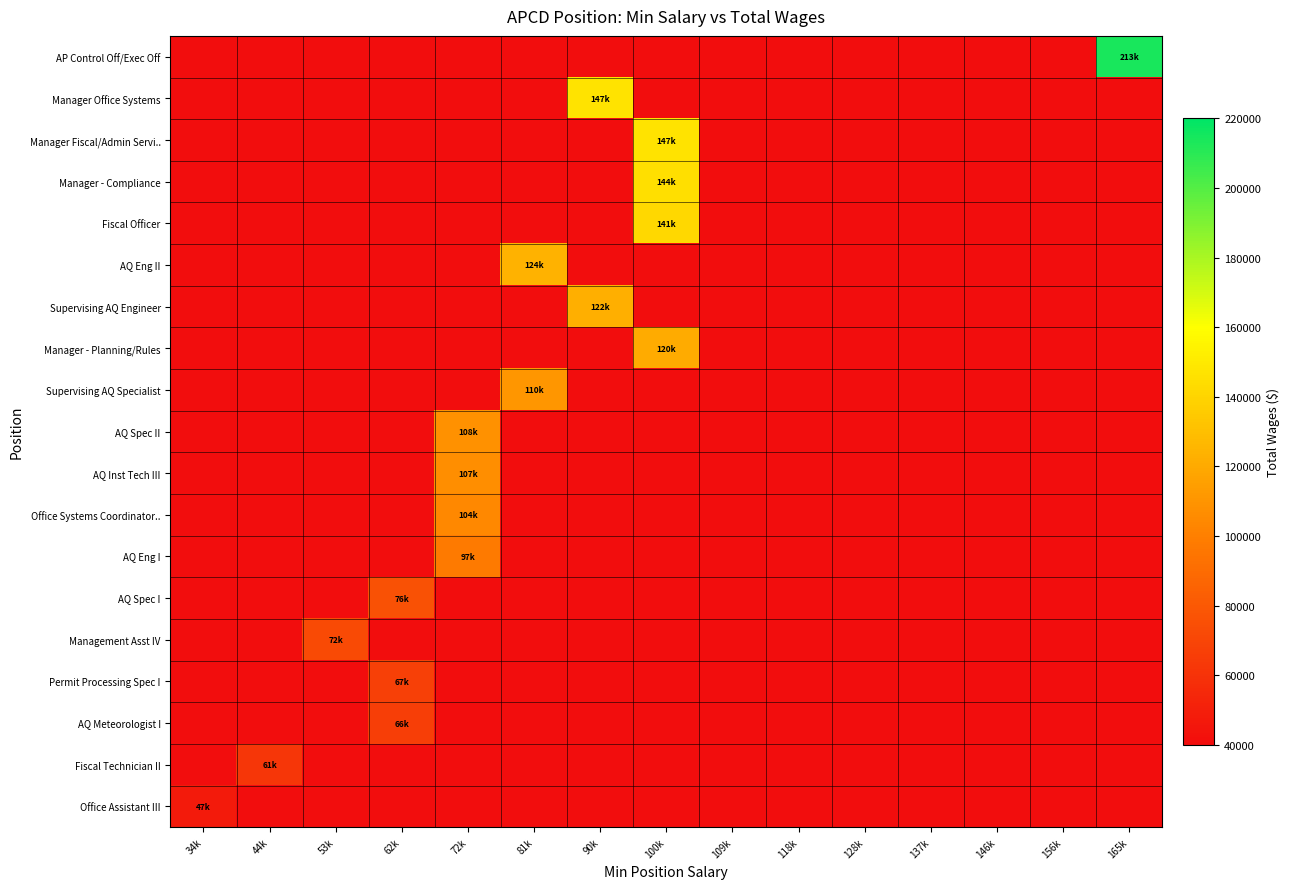

Which series changed the most between 34k and 44k?

Fiscal Technician II